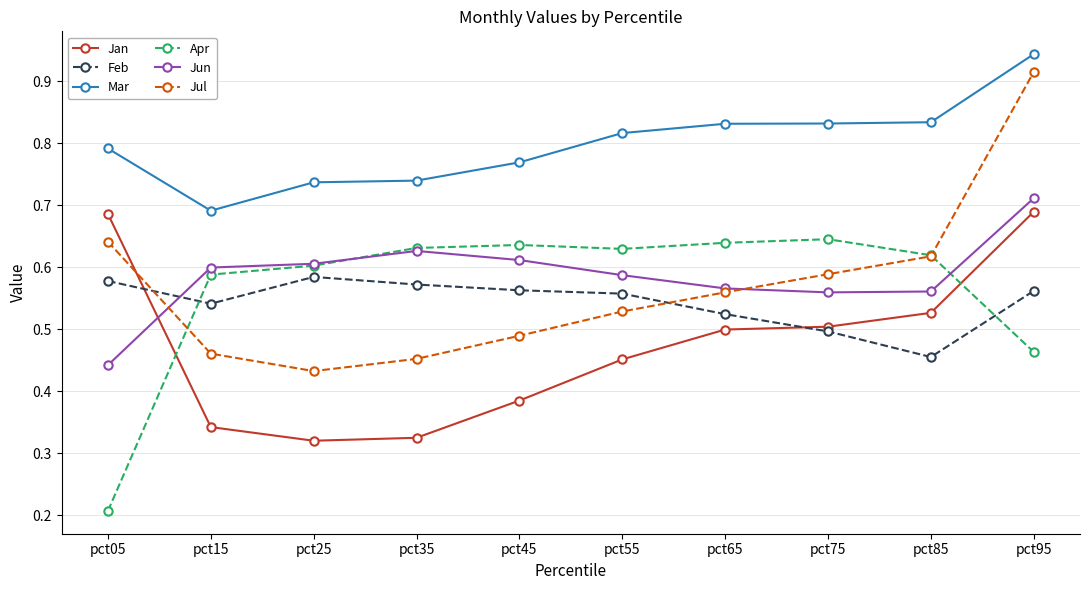

How many times do Apr and Jul cross each other?

2